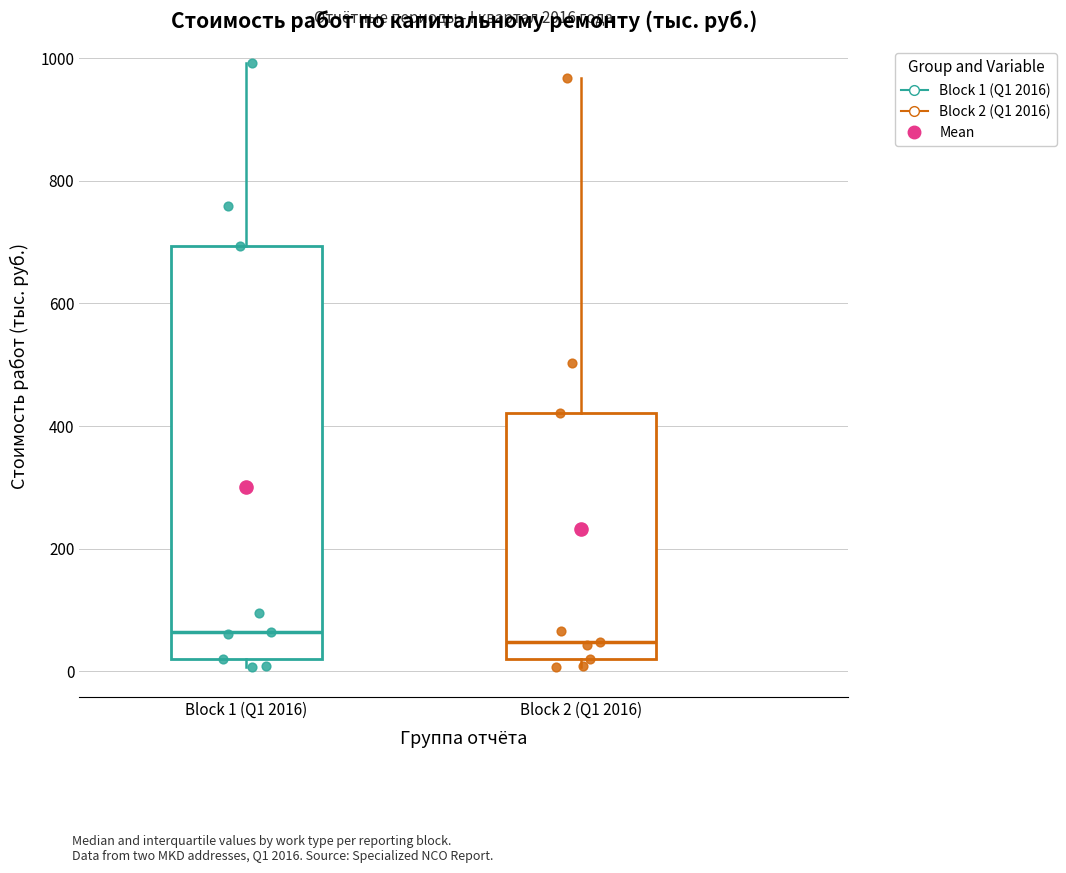

Where does the median line of the box for Block 1 (Q1 2016) sit on the y-axis? The values are not printed on the chart, so give them approximately, as read against the axis.

60